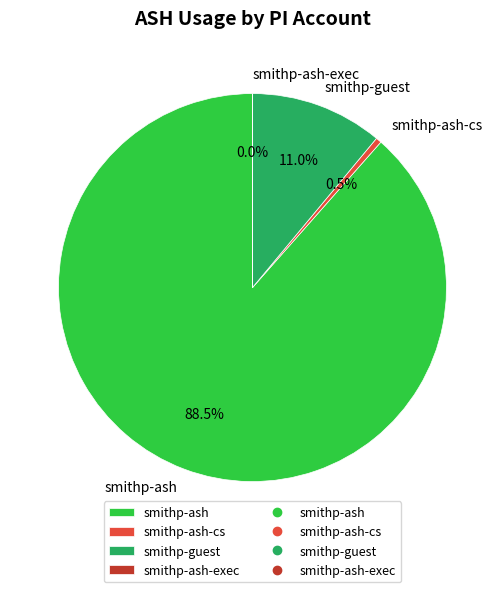

Which category accounts for the majority?

smithp-ash